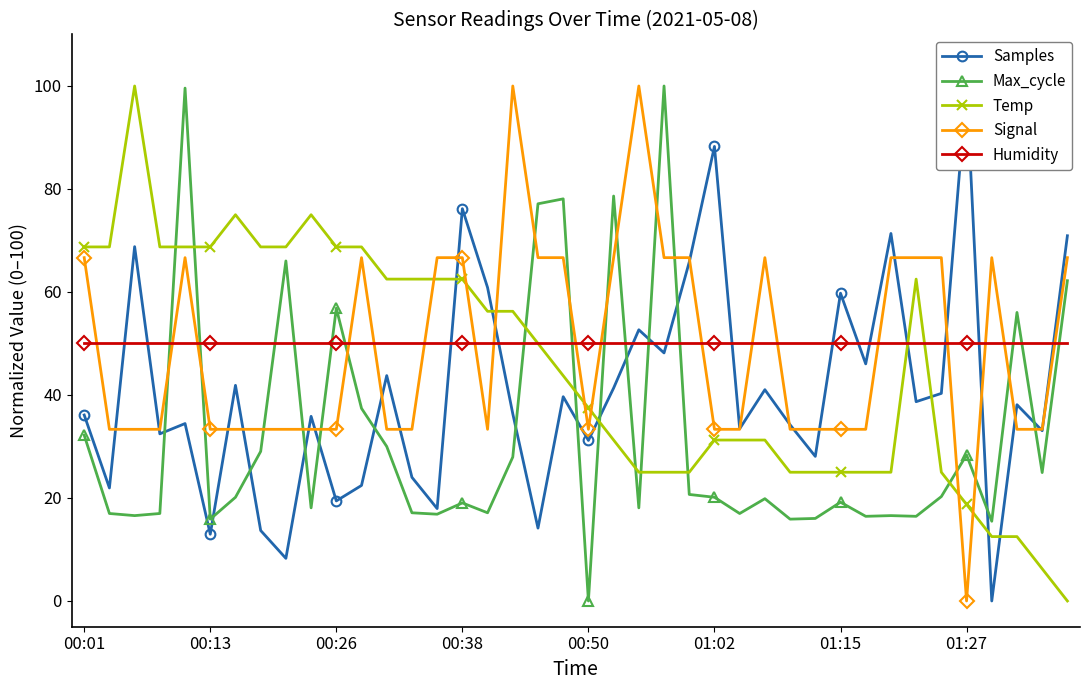

Reading left to right, what are all the values shown in this chart?

Samples: 36.1	21.9	68.8	32.5	34.5	13.0	41.9	13.7	8.3	35.8	19.4	22.4	43.8	24.0	17.9	76.2	60.9	36.4	14.1	39.7	31.2	41.3	52.7	48.2	65.8	88.3	33.4	41.0	34.2	28.1	59.8	46.0	71.4	38.7	40.3	100.0	0.0	38.1	33.1	70.9
Max_cycle: 32.2	17.0	16.6	17.0	99.6	15.9	20.1	29.0	66.0	18.1	56.8	37.4	30.0	17.1	16.8	19.0	17.1	27.9	77.1	78.1	0.0	78.6	18.1	100.0	20.7	20.1	17.0	19.9	15.9	16.0	19.2	16.4	16.6	16.4	20.3	28.4	15.5	56.0	24.9	62.2
Temp: 68.8	68.8	100.0	68.8	68.8	68.8	75.0	68.8	68.8	75.0	68.8	68.8	62.5	62.5	62.5	62.5	56.2	56.2	50.0	43.8	37.5	31.2	25.0	25.0	25.0	31.2	31.2	31.2	25.0	25.0	25.0	25.0	25.0	62.5	25.0	18.8	12.5	12.5	6.3	0.0
Signal: 66.7	33.3	33.3	33.3	66.7	33.3	33.3	33.3	33.3	33.3	33.3	66.7	33.3	33.3	66.7	66.7	33.3	100.0	66.7	66.7	33.3	66.7	100.0	66.7	66.7	33.3	33.3	66.7	33.3	33.3	33.3	33.3	66.7	66.7	66.7	0.0	66.7	33.3	33.3	66.7
Humidity: 50.0	50.0	50.0	50.0	50.0	50.0	50.0	50.0	50.0	50.0	50.0	50.0	50.0	50.0	50.0	50.0	50.0	50.0	50.0	50.0	50.0	50.0	50.0	50.0	50.0	50.0	50.0	50.0	50.0	50.0	50.0	50.0	50.0	50.0	50.0	50.0	50.0	50.0	50.0	50.0